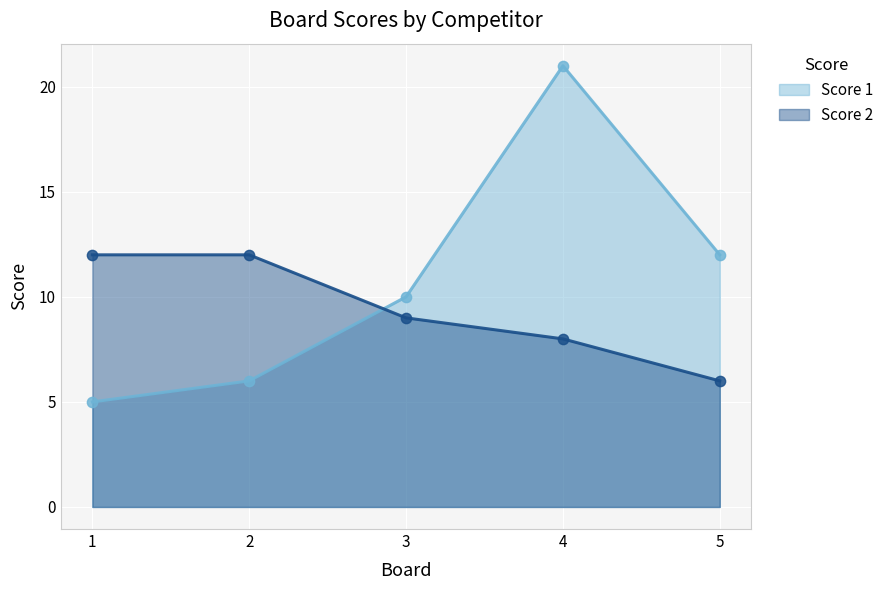

Which series contains the lowest Y value?

Score 1